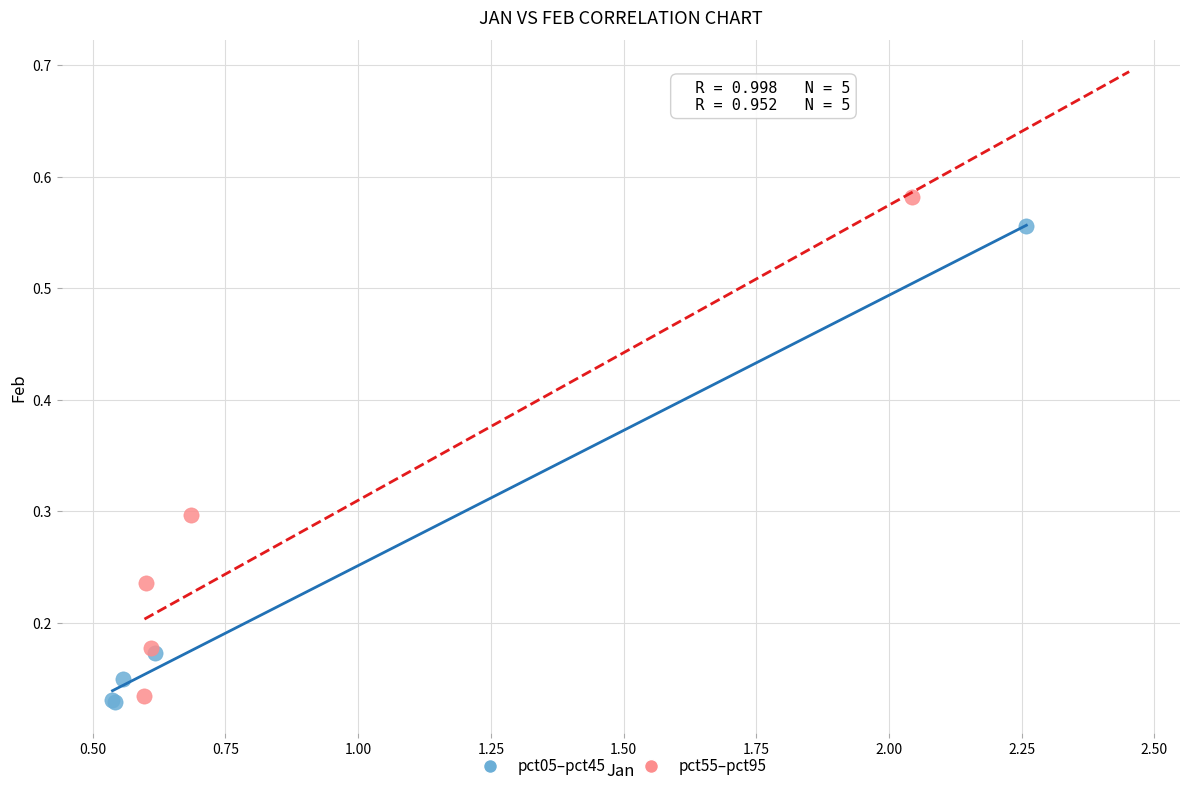

Which series reaches the maximum Y coordinate?

pct55–pct95